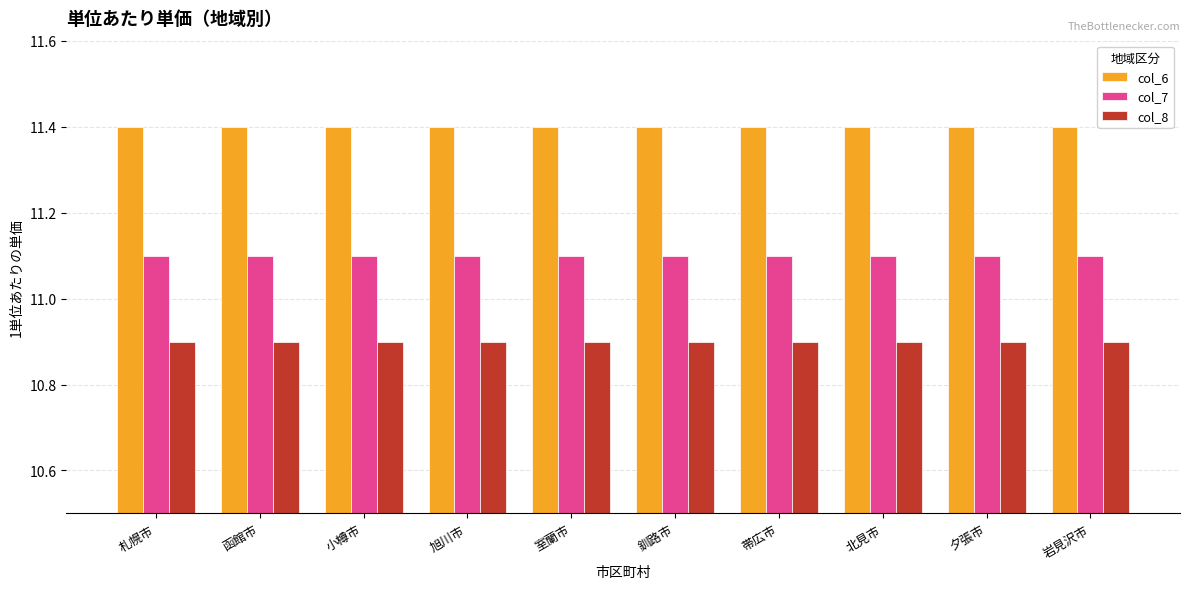

Is it true that col_8 equals 10.9 at 帯広市?

True